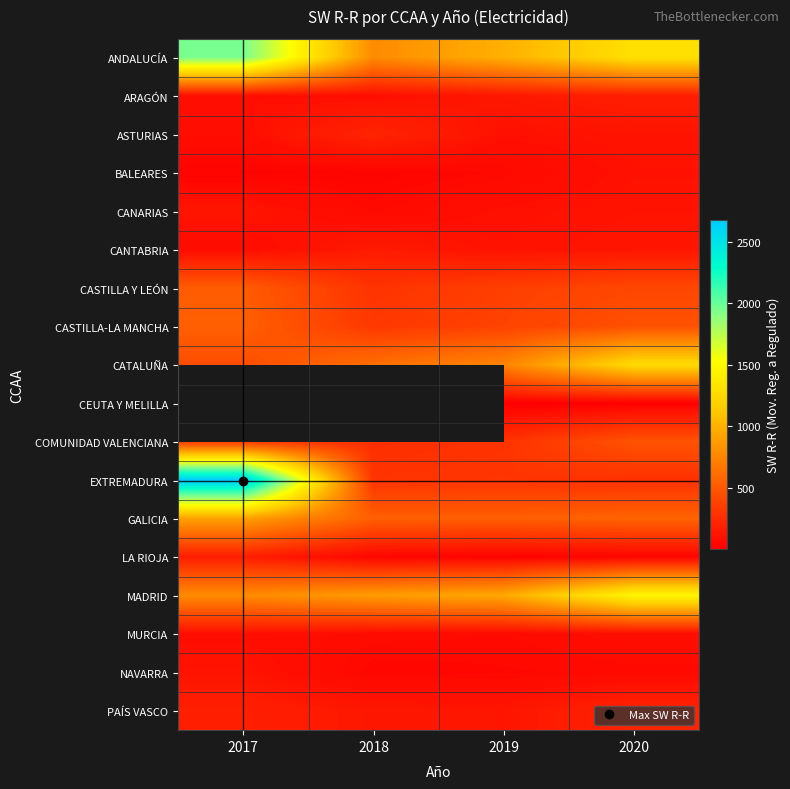

Read the ASTURIAS value at 2020.

117.0